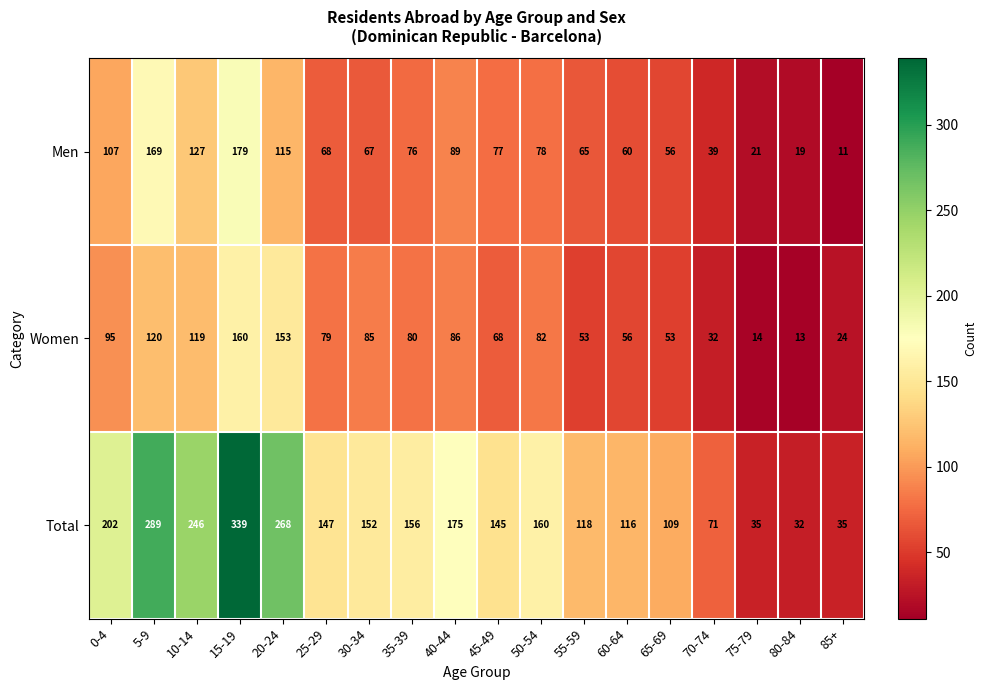

What is the average value of the Total series?

155